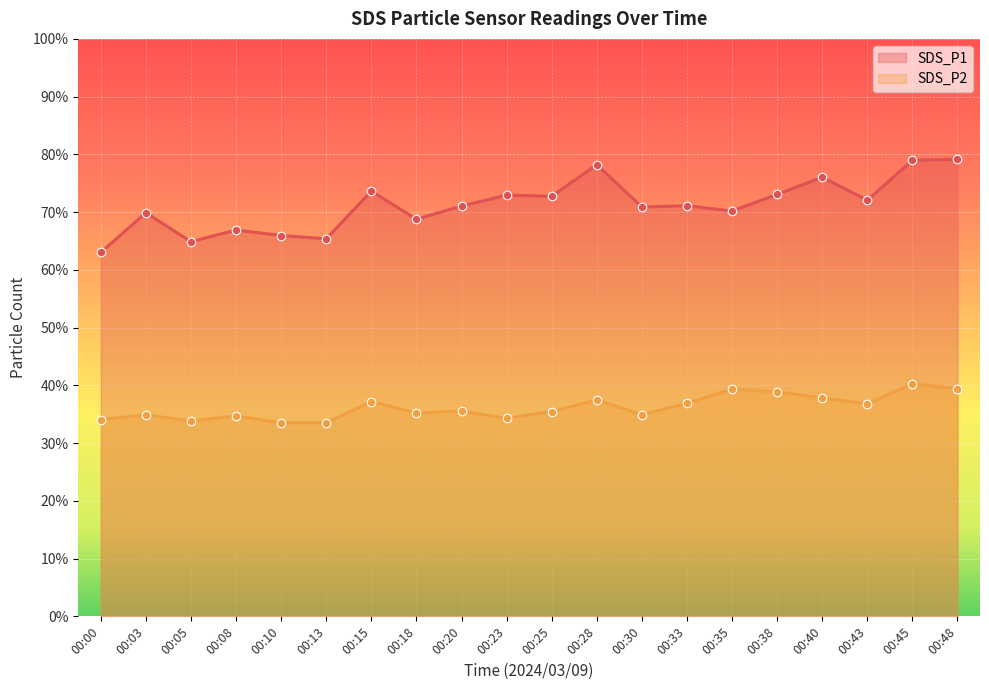

Is the value of SDS_P2 at 00:25 greater than the value of SDS_P1 at 00:40?

No